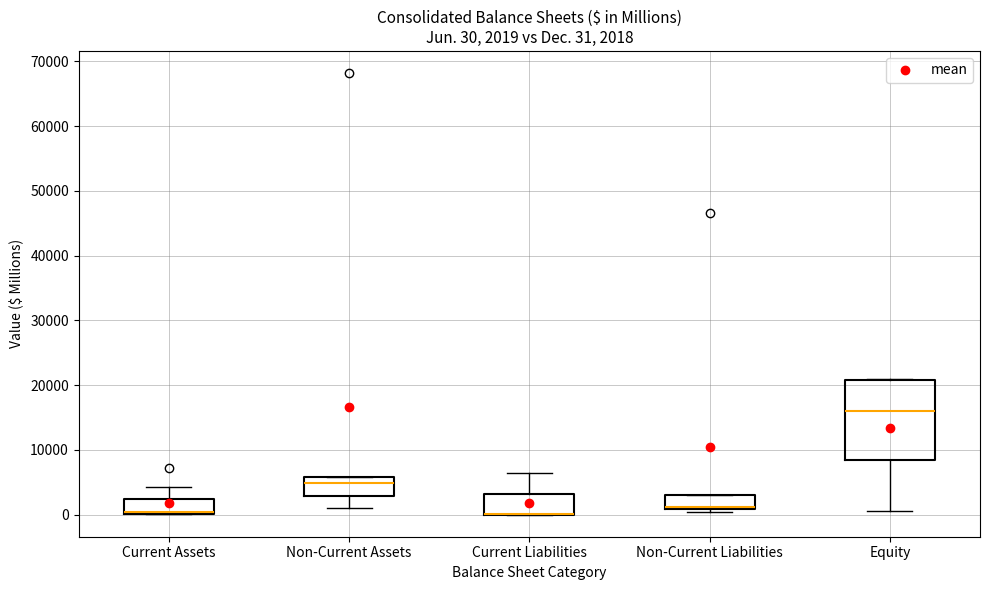

Comparing the boxes themselves (not the whiskers), which one is the tallest?

Equity